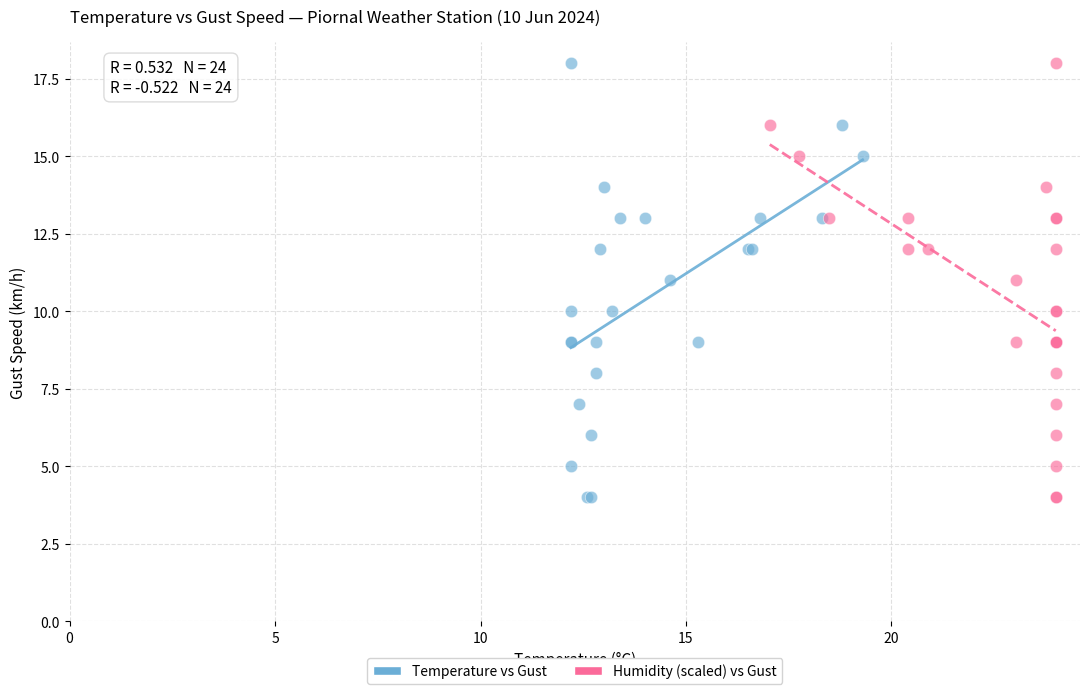

What are all the series names shown in the legend?

Temperature vs Gust, Humidity (scaled) vs Gust